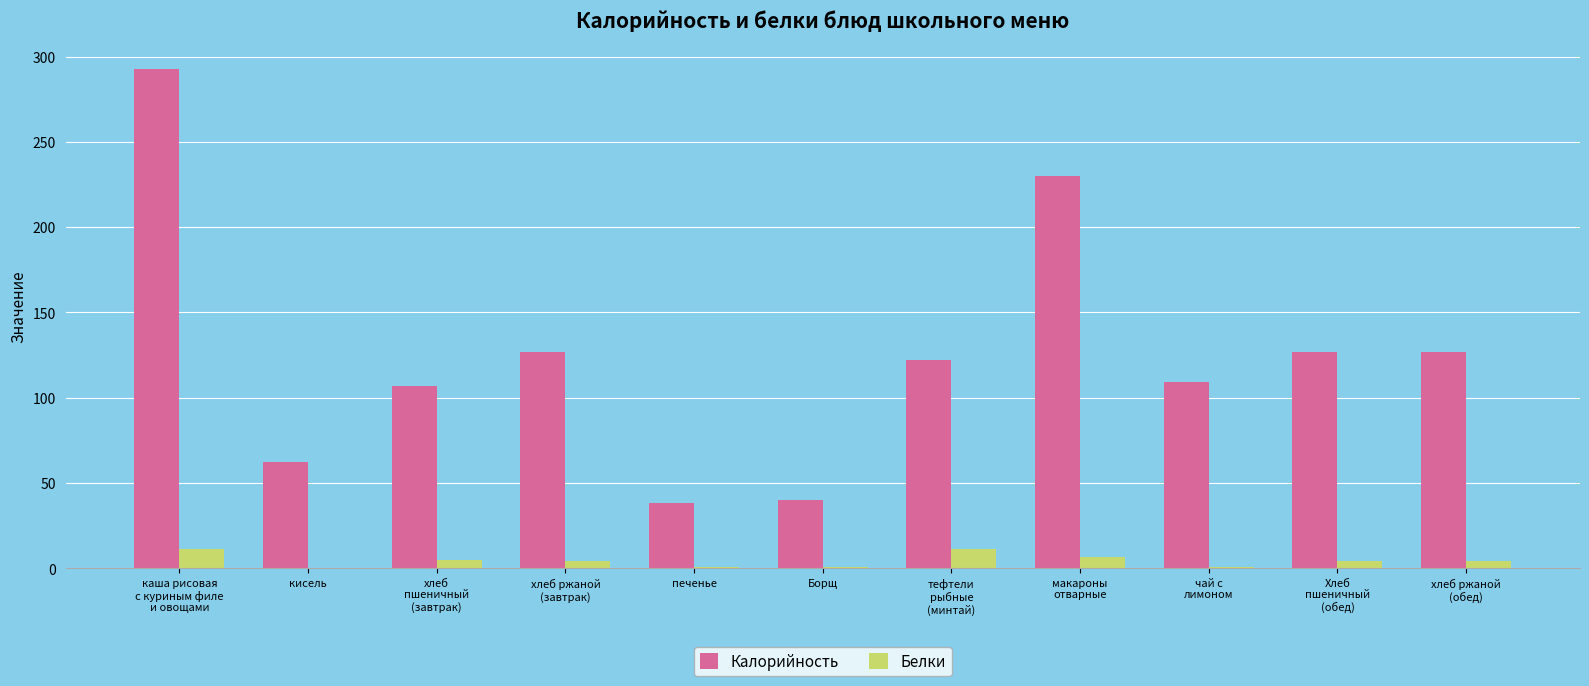

Which series has the largest total across all categories?

Калорийность